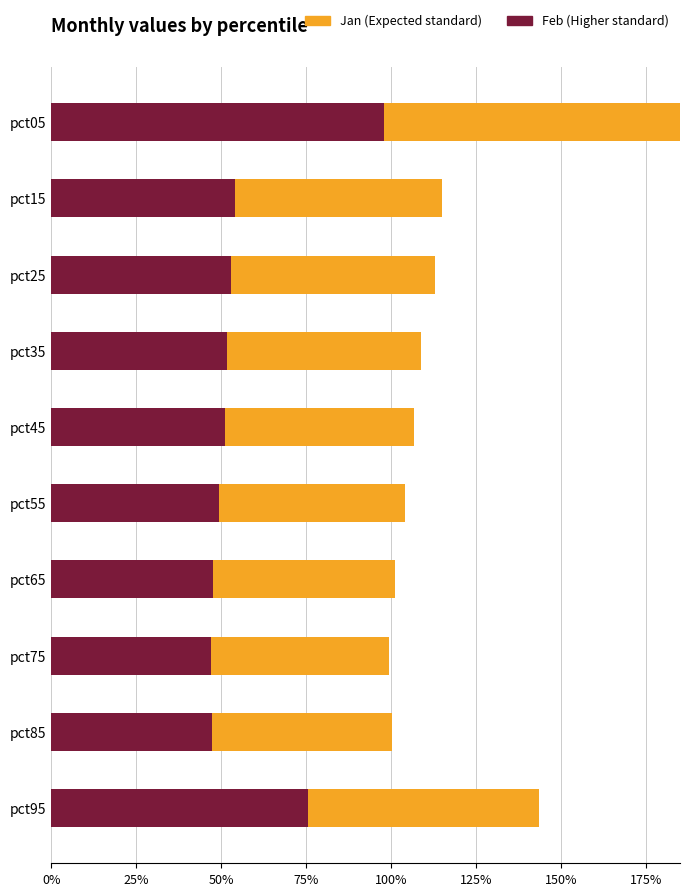

What is the highest value of the Jan (Expected standard) series?

1.0